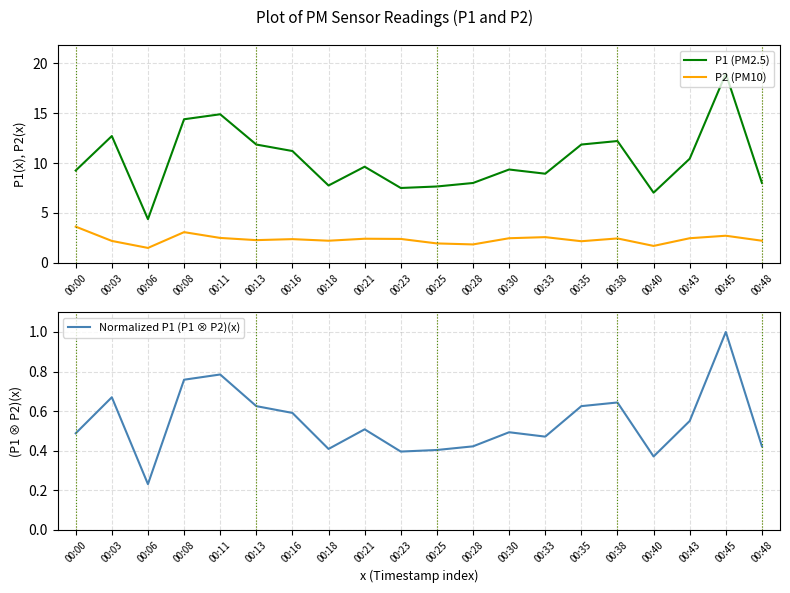

What is the difference between the maximum and minimum values in the Normalized P1 (P1 ⊗ P2)(x) series?

0.8